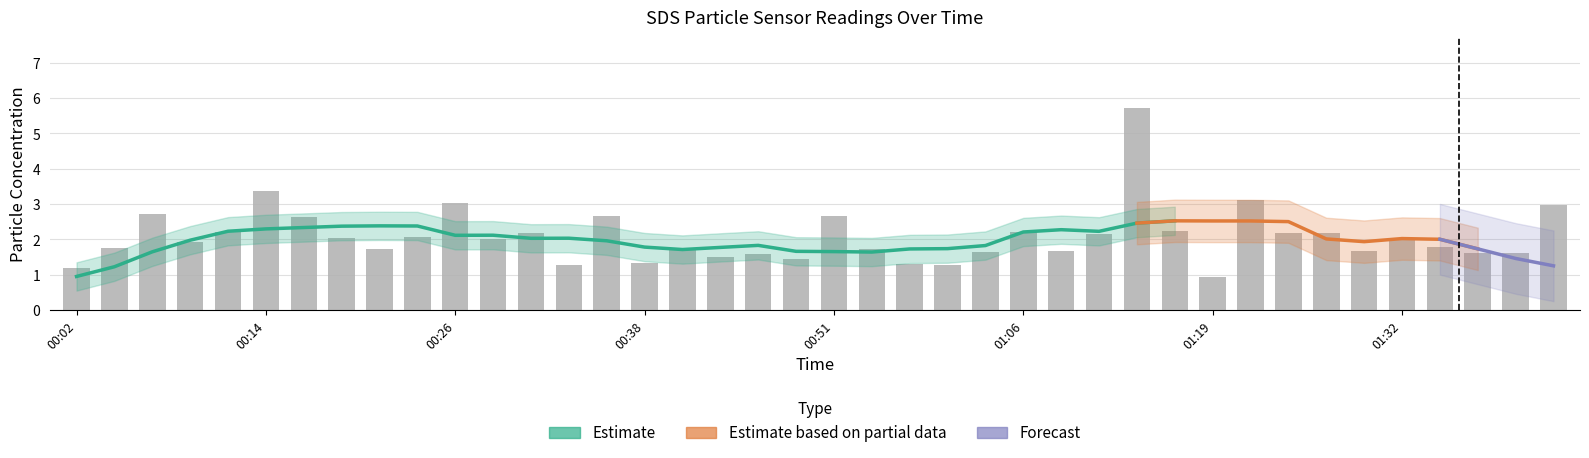

Rank the categories by value from lowest to highest.

01:19, 00:02, 00:33, 00:58, 00:56, 00:38, 00:48, 00:43, 00:46, 01:37, 01:39, 01:01, 01:09, 01:30, 00:21, 00:53, 00:41, 00:04, 01:35, 00:09, 00:29, 01:32, 00:19, 00:24, 01:12, 00:31, 01:25, 01:27, 00:12, 01:06, 01:17, 00:16, 00:36, 00:51, 00:07, 01:42, 00:26, 01:22, 00:14, 01:14